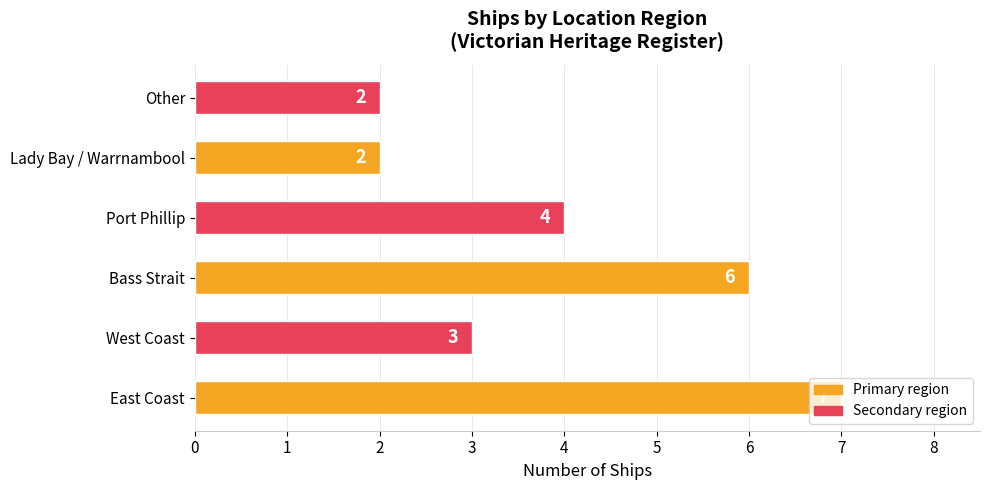

Does the chart contain stacked bars?

No